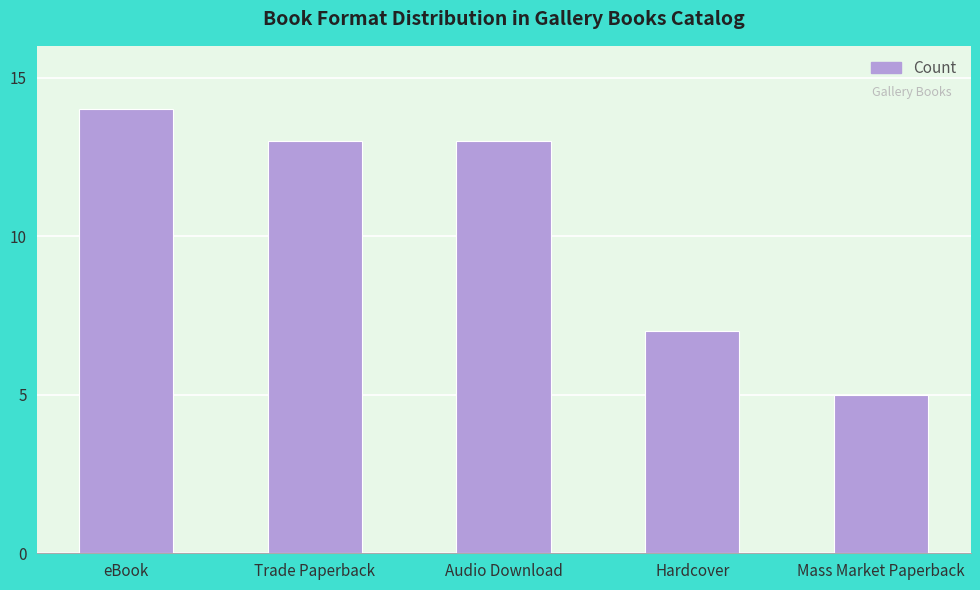

What is the sum of all values?

52